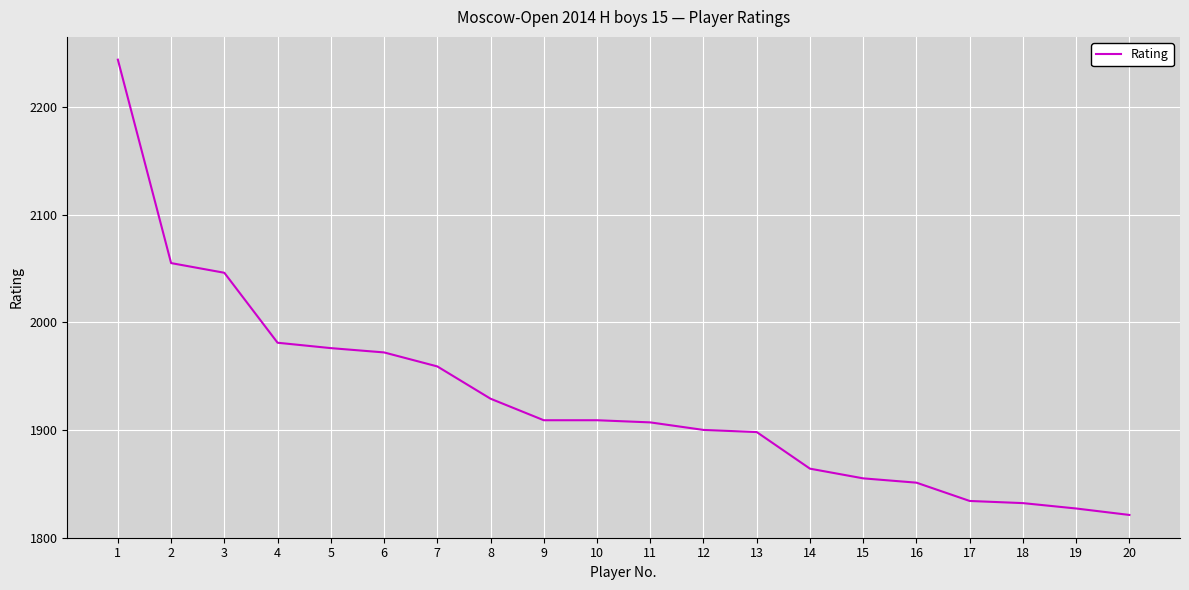

Between 7 and 20, which is larger?

7